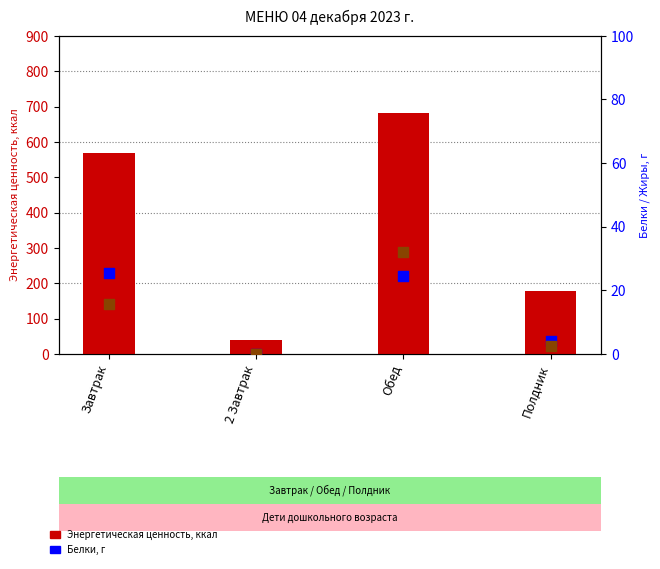

Which series has the largest total across all categories?

Энергетическая ценность (ккал)